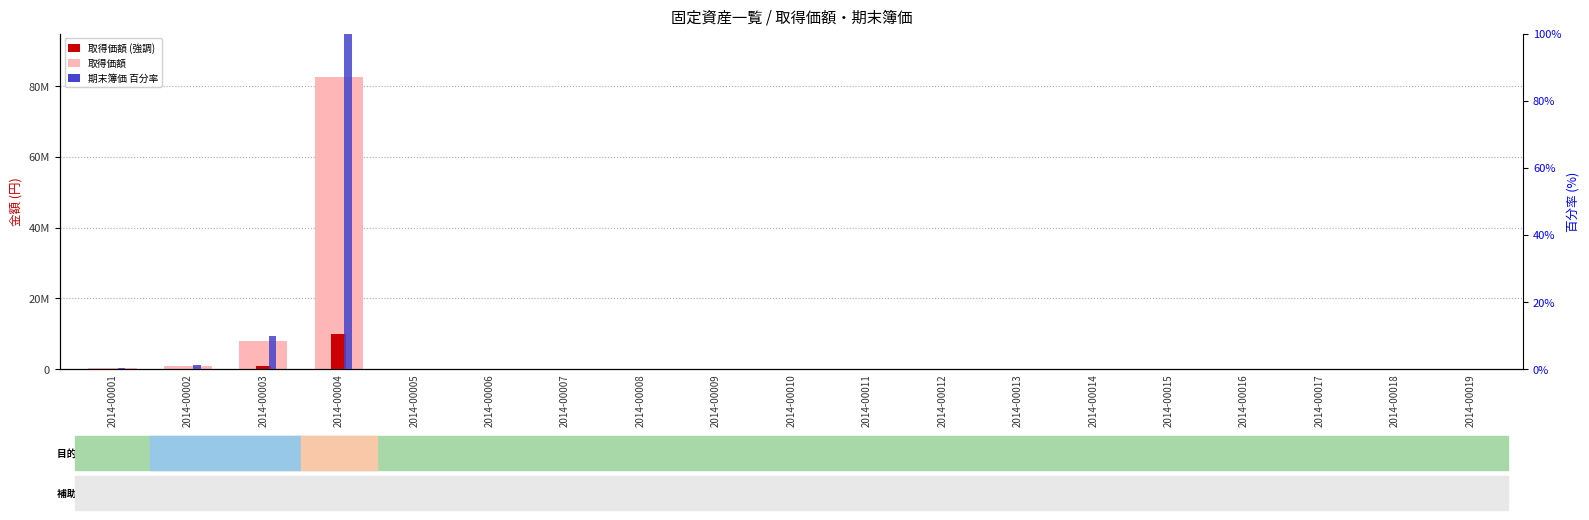

Is it true that 取得価額 equals 6550.2 at 2014-00010?

False